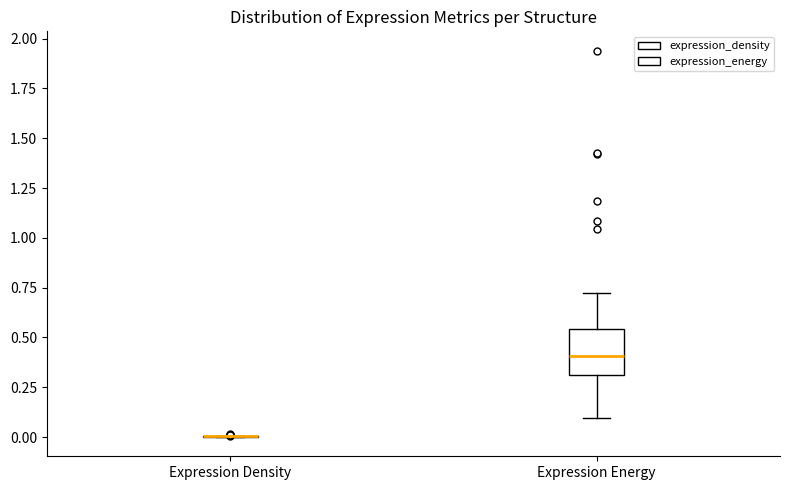

Where does the lower whisker of the box for Expression Energy end on the y-axis? The values are not printed on the chart, so give them approximately, as read against the axis.

0.10